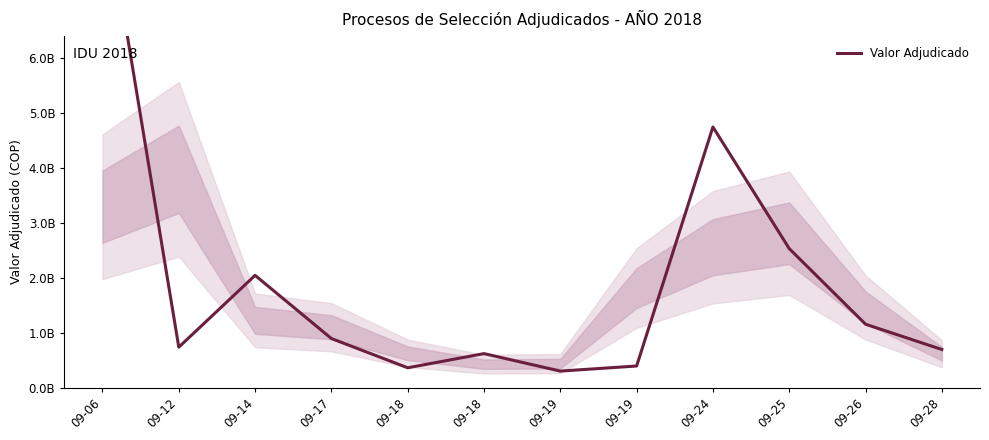

Does the chart have visible grid lines?

No